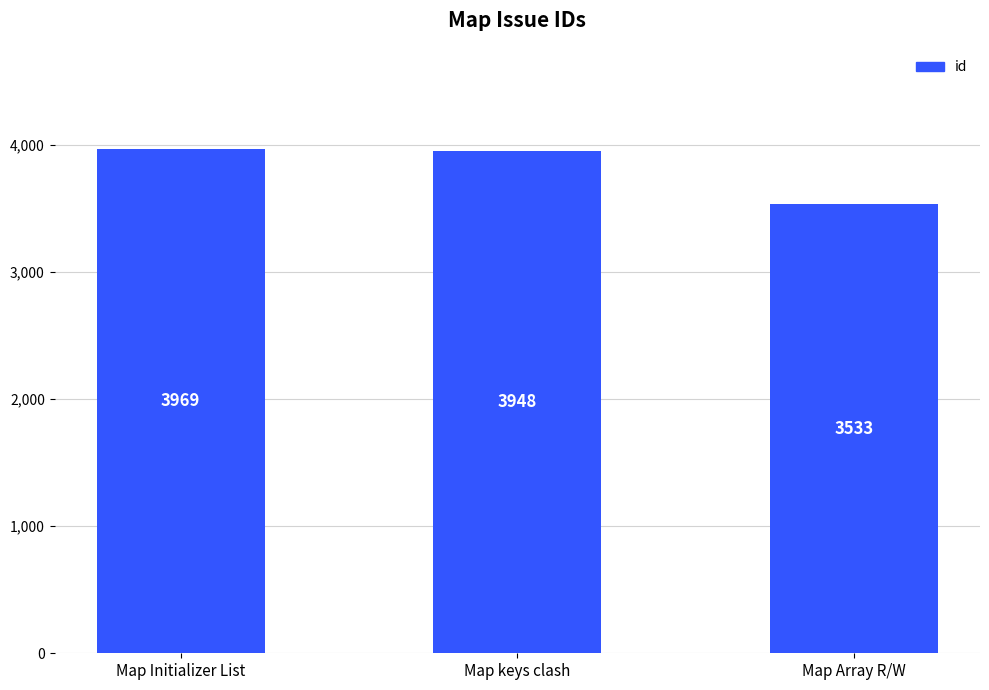

True or false: the data shows 1412 at Map keys clash.

False